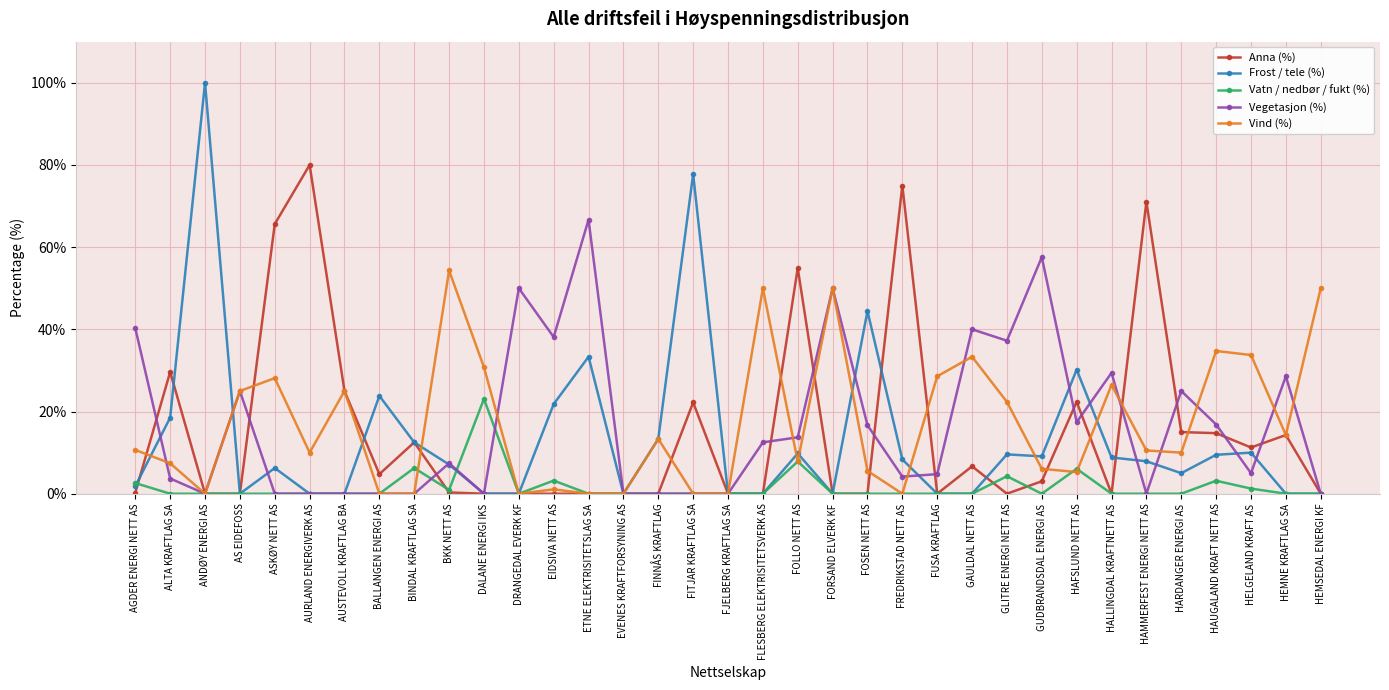

What is the total value across all series at ETNE ELEKTRISITETSLAG SA?

100.0